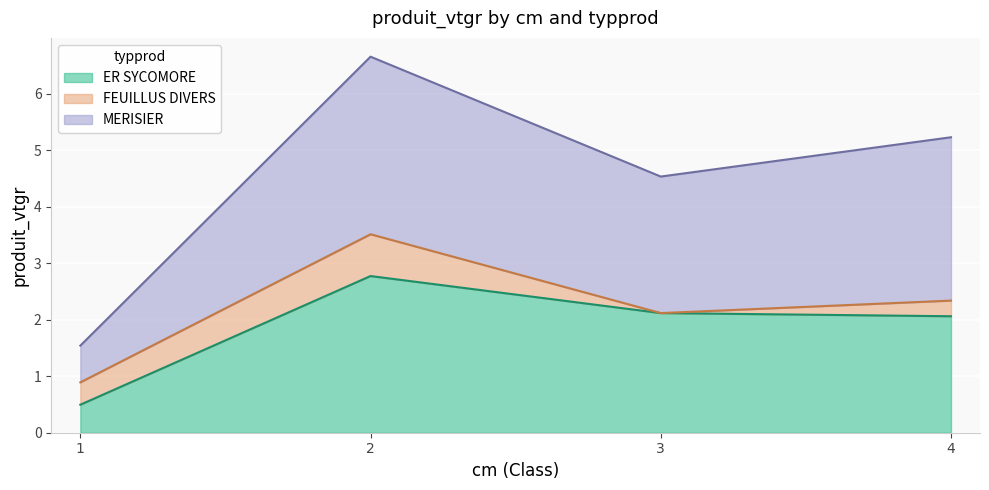

True or false: MERISIER and ER SYCOMORE cross at least once.

False